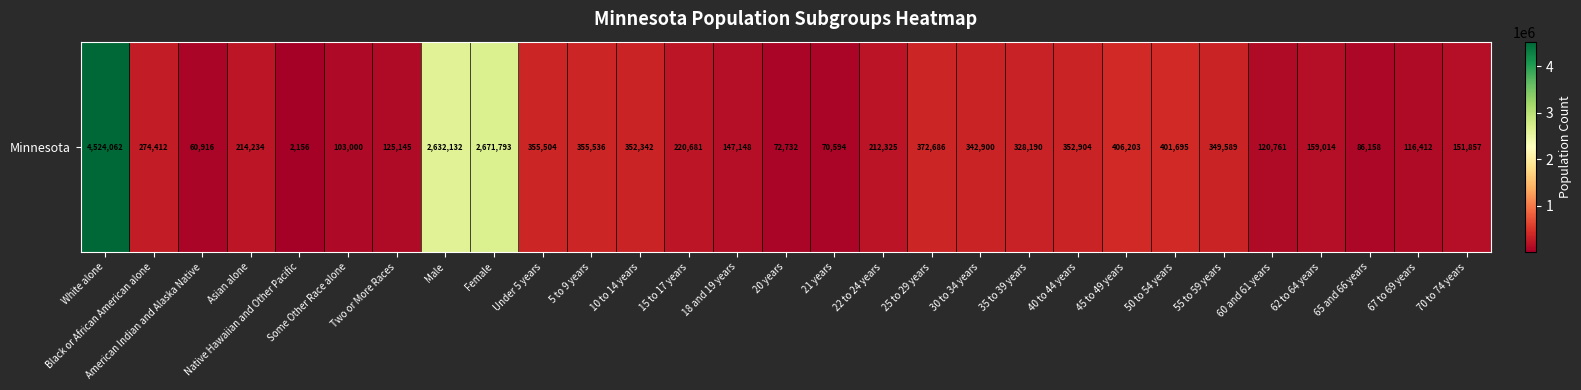

What is the ratio of the value at Under 5 years to the value at 67 to 69 years?

3.1